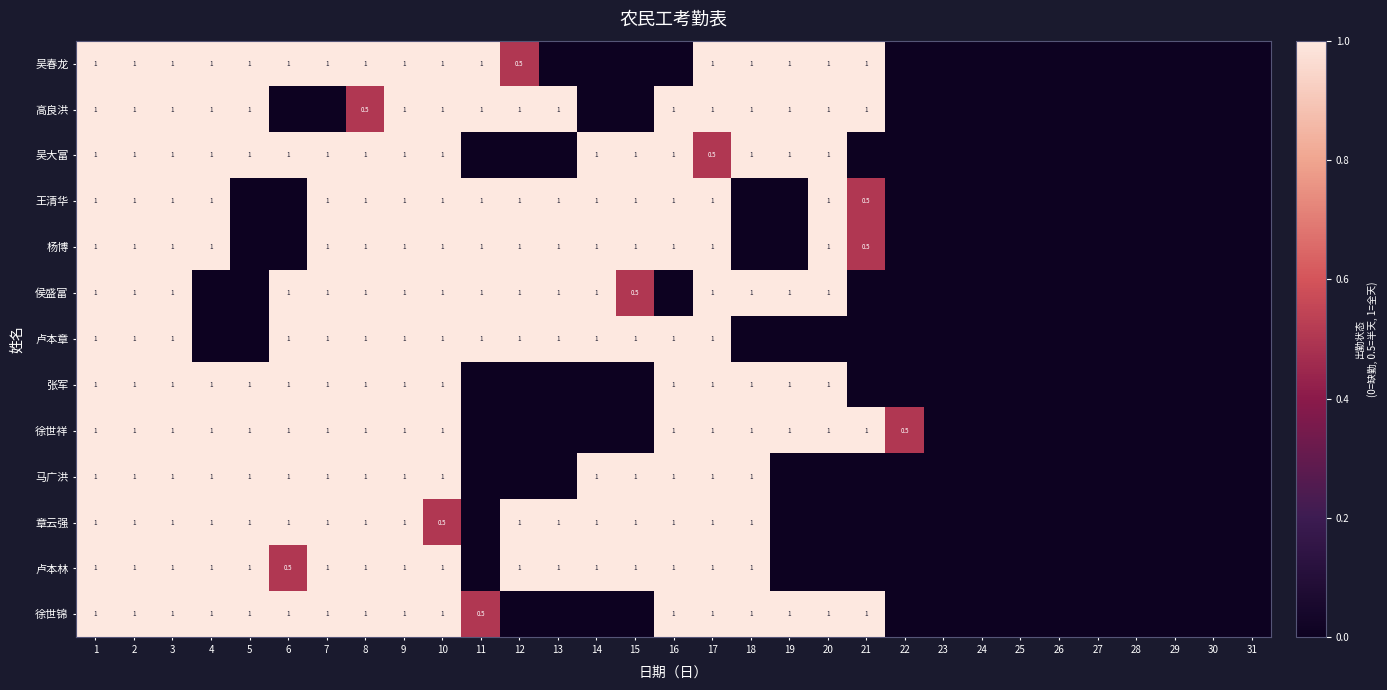

The value of 吴大富 at 14 is 1.0. True or false?

True